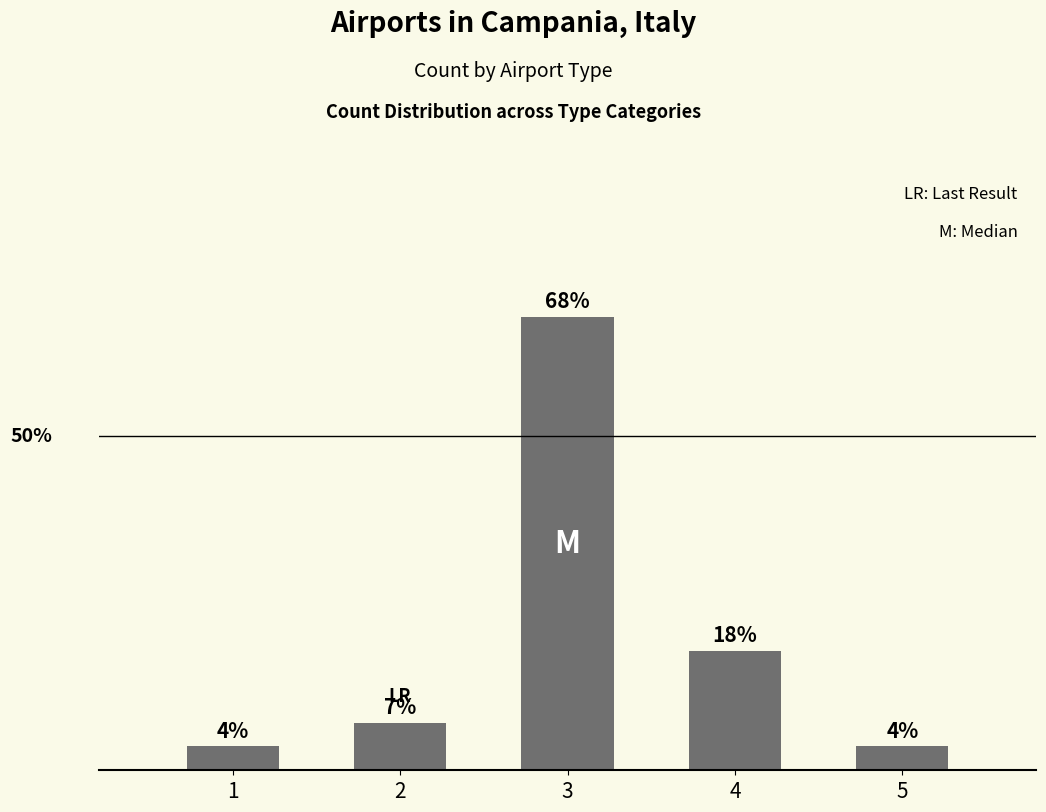

Reading left to right, list all the values displayed in this chart.

3.6	7.1	67.9	17.9	3.6